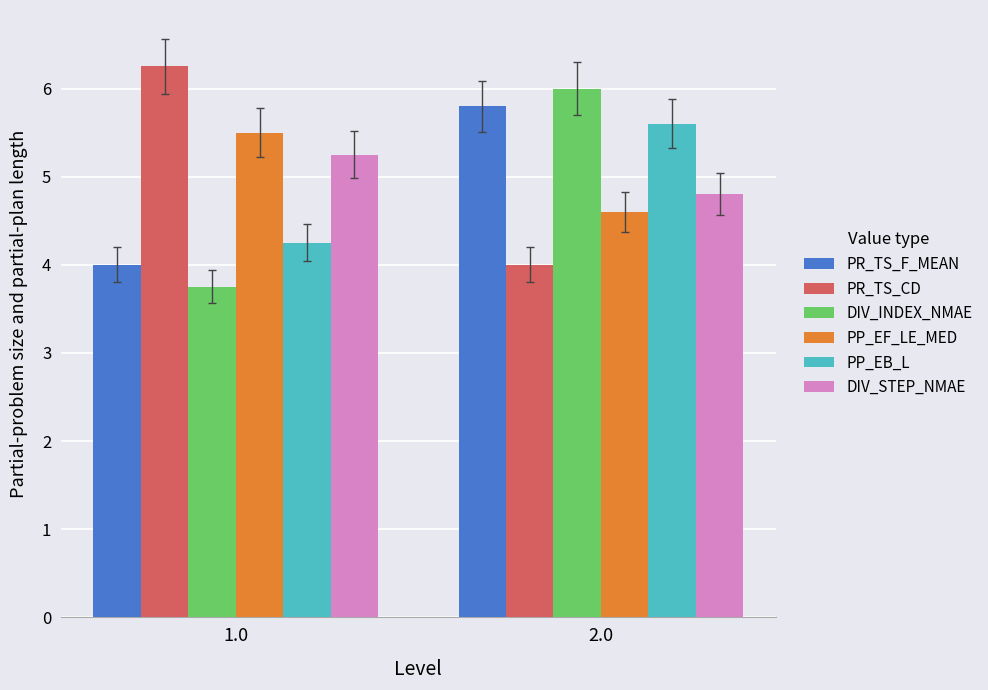

List the labels in order of PP_EB_L value, smallest first.

1.0, 2.0